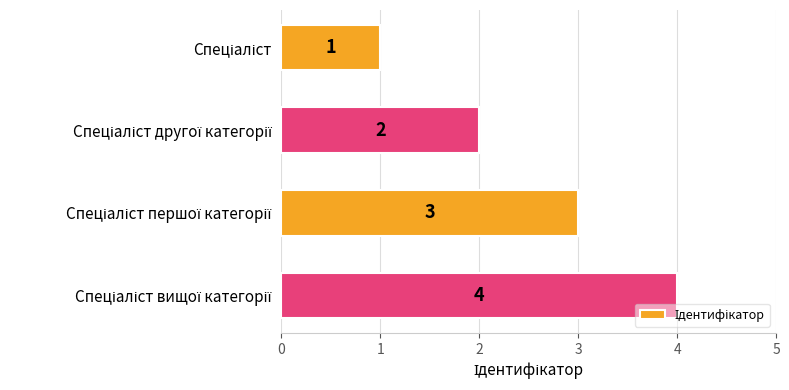

How many values are between 2 and 4?

3